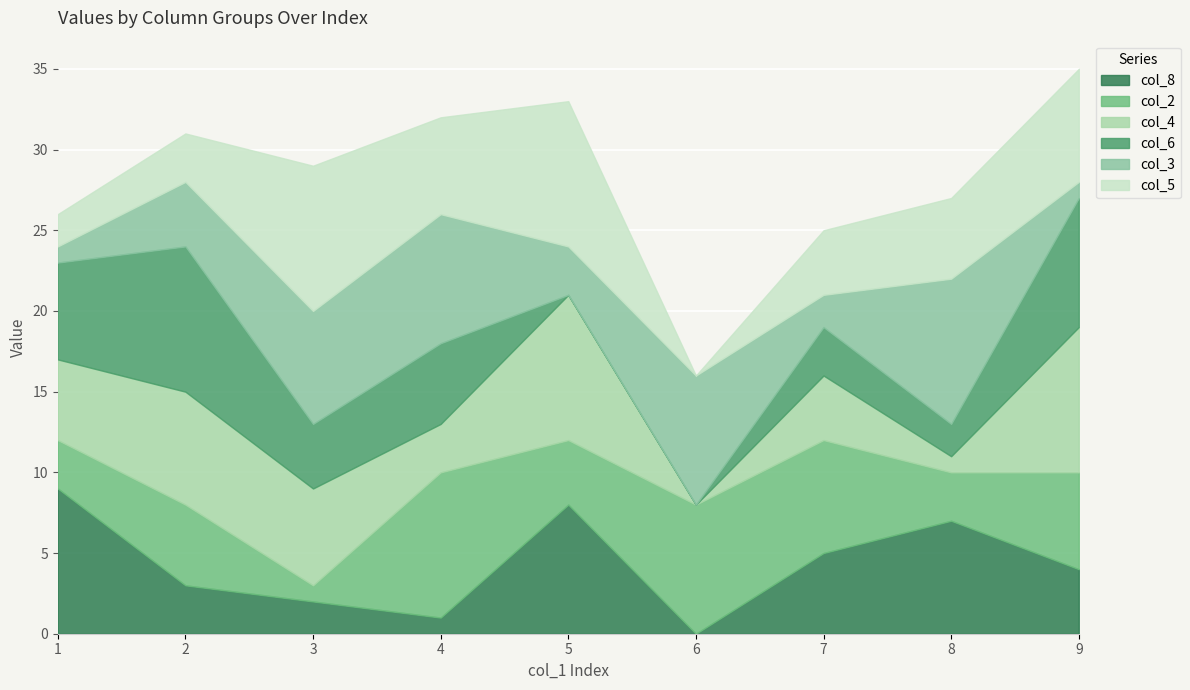

True or false: col_4 has more than 0 points higher than both neighbors.

True